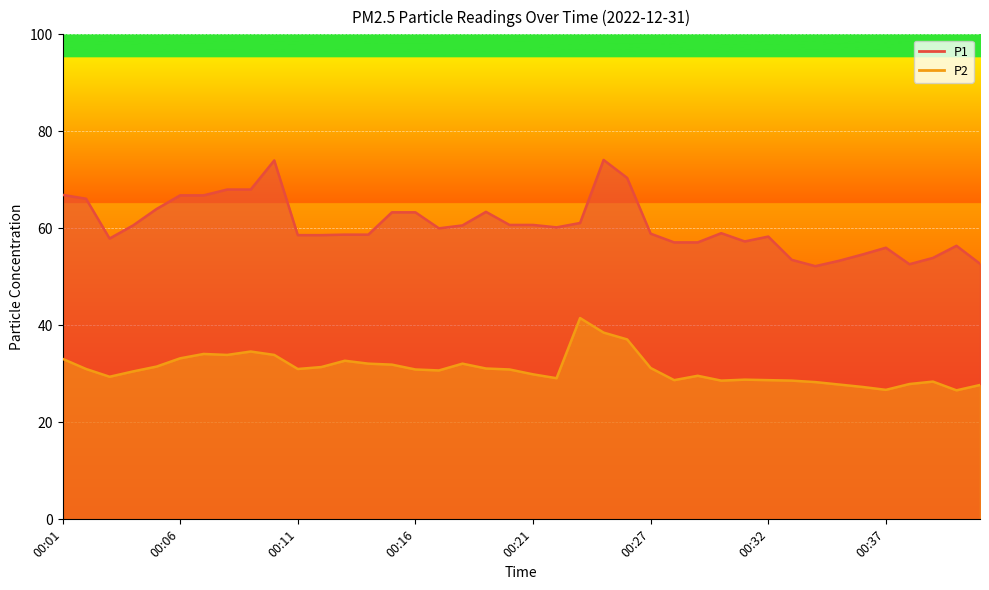

Between 00:21 and 00:01, which is larger?

00:01